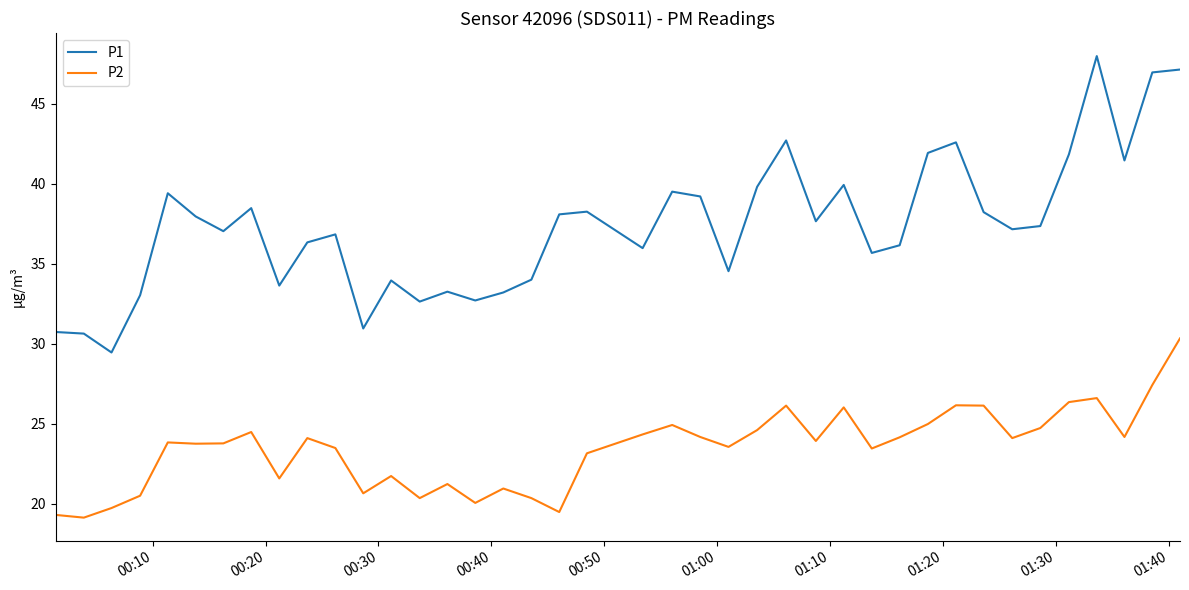

Which series has the largest total across all categories?

P1